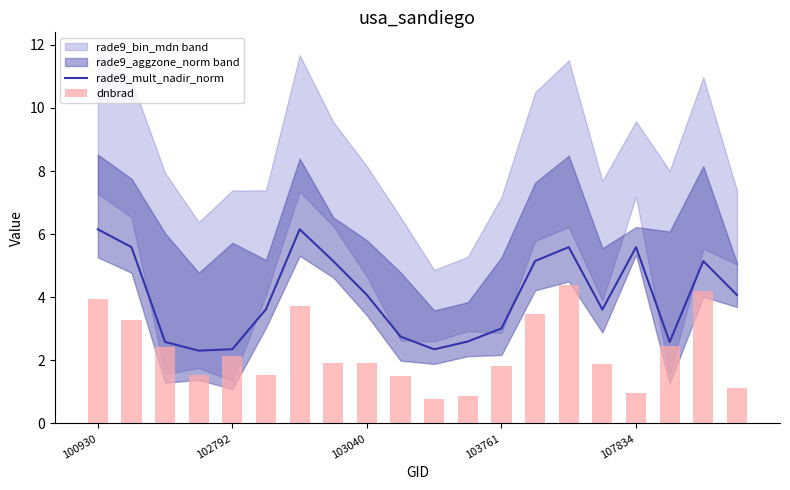

What is the label of the 6th bar from the right?

14